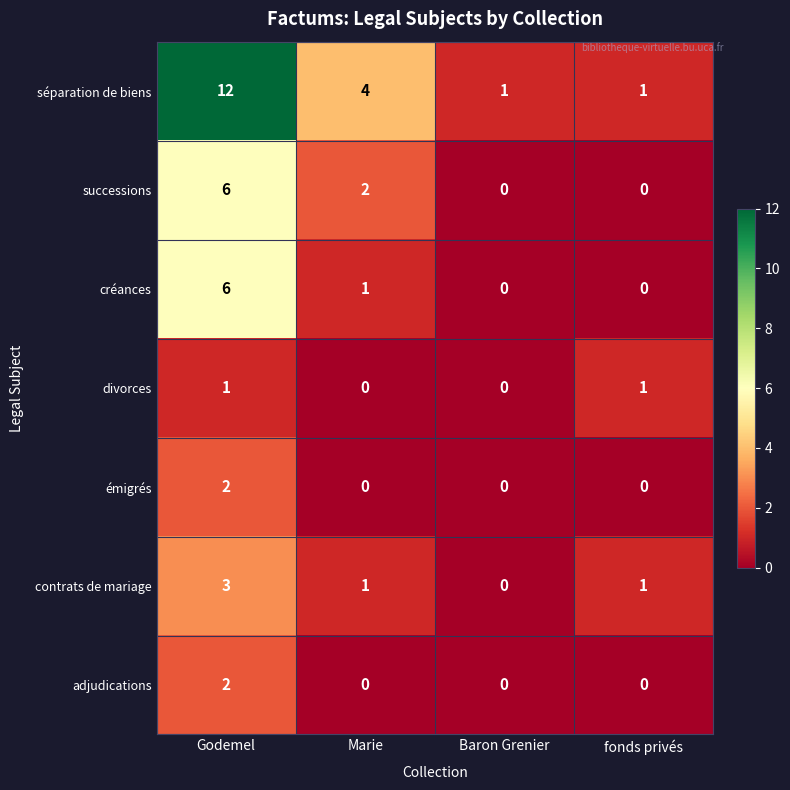

What is the sum of all séparation de biens values?

18